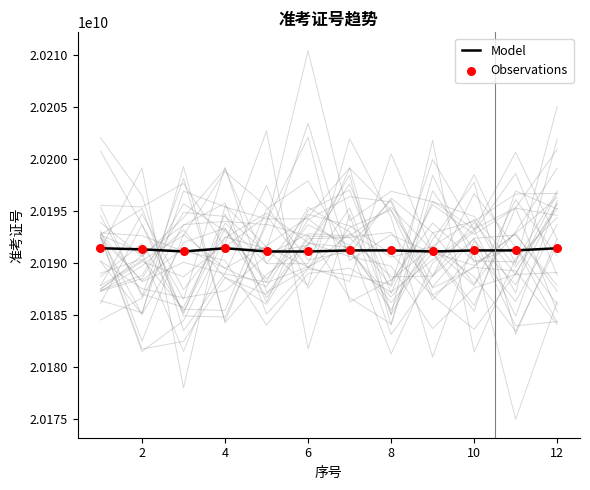

Which series contains the lowest Y value?

Model